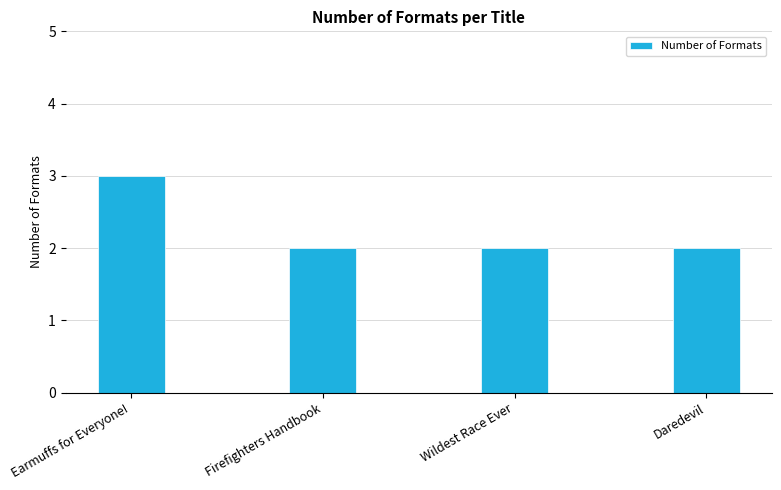

What position from the right is Wildest Race Ever?

2